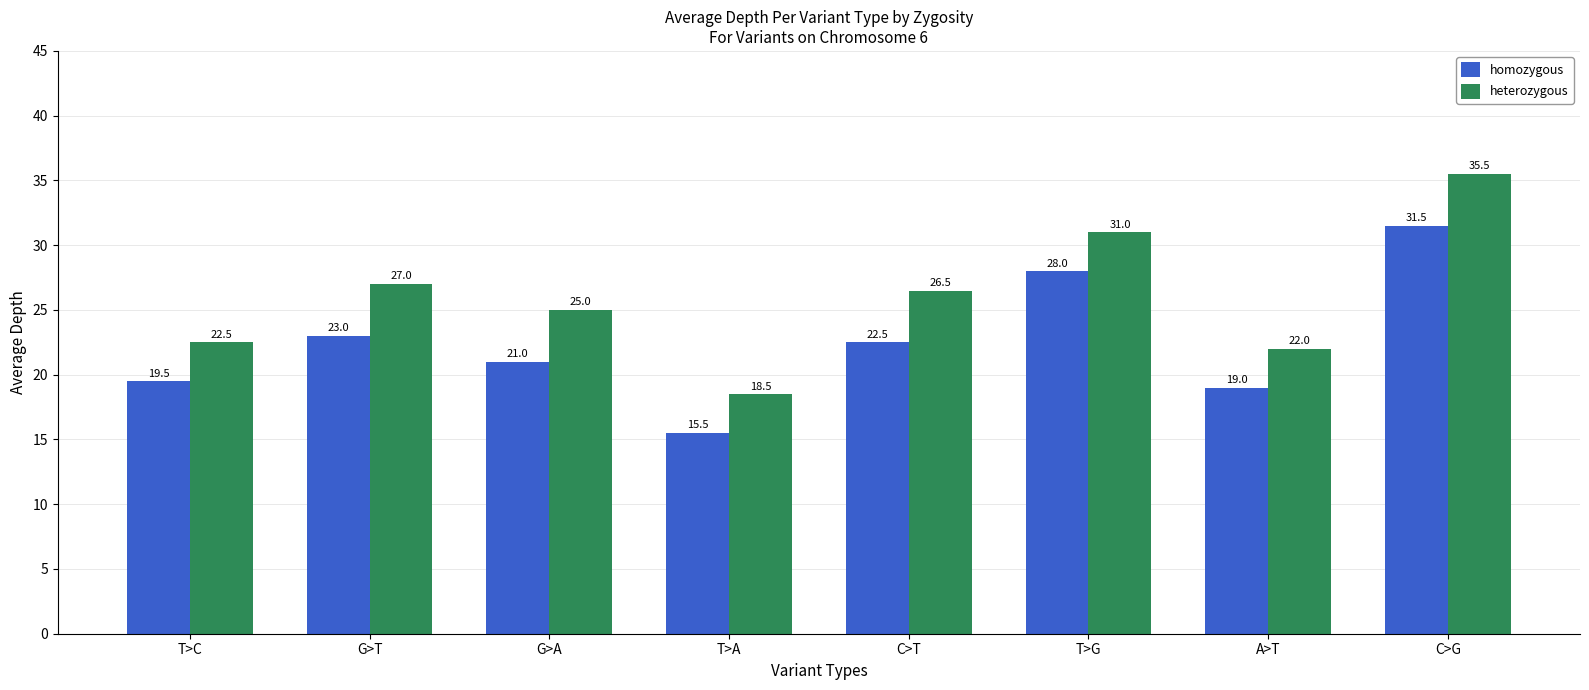

True or false: homozygous has a value of 19.5 at T>C.

True